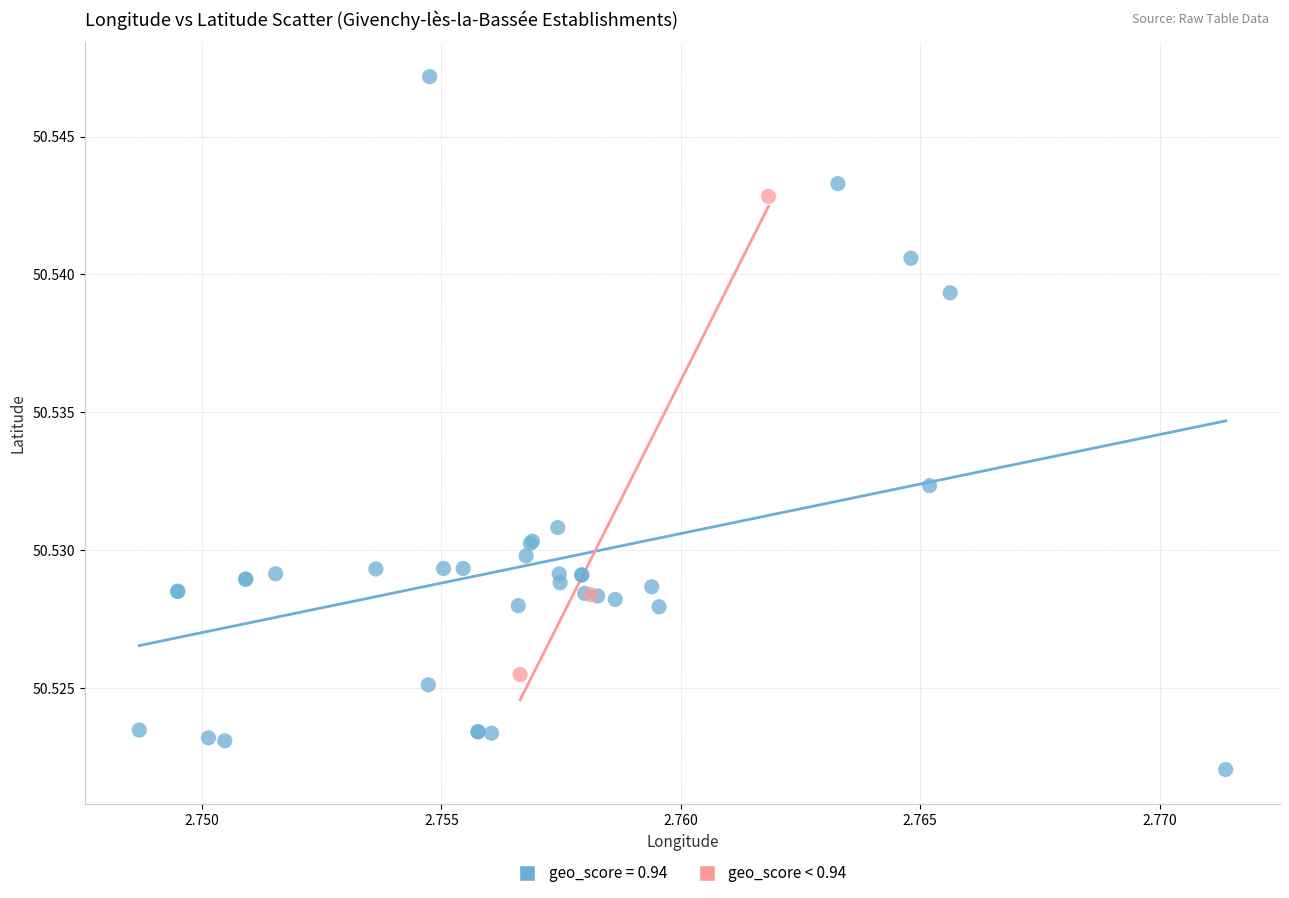

Which series has the widest spread of Y values?

geo_score = 0.94